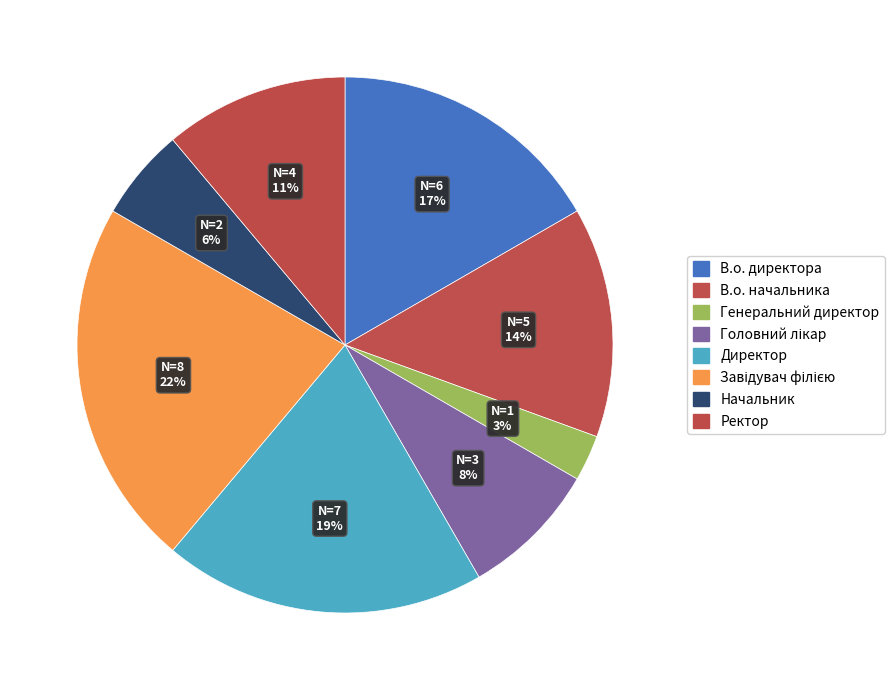

What portion of the pie excludes В.о. директора?

83.3%